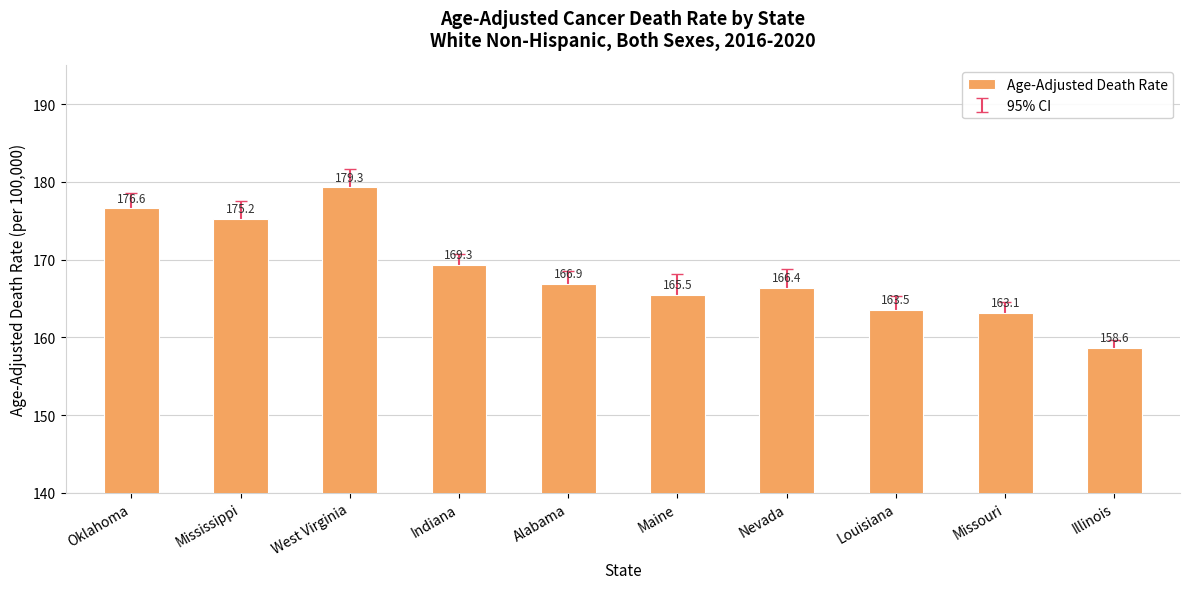

At which category does the chart reach its minimum across all series?

Illinois